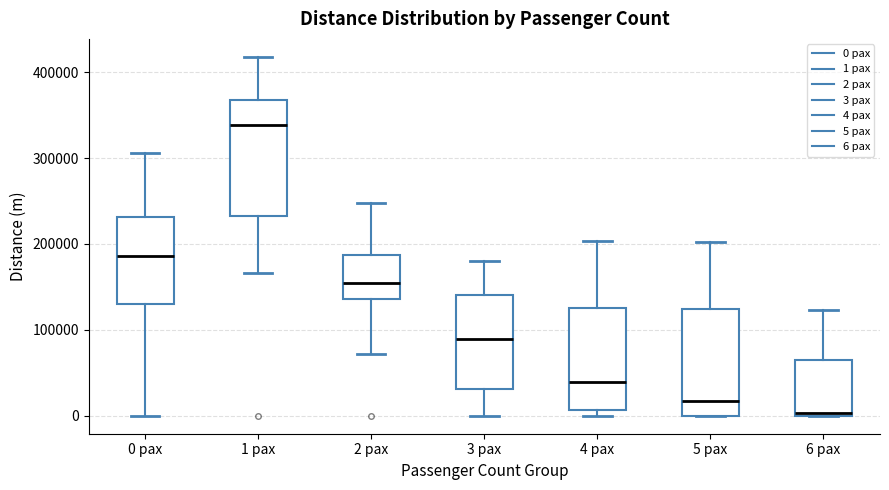

Reading left to right, read every box against the y-axis: the position of its median line, the range the box covers, and the ends of its whiskers. The values are not printed on the chart, so give them approximately, as read against the axis.

0 pax: median 190000, box 130000 to 230000, whiskers 0 to 310000
1 pax: median 340000, box 230000 to 370000, whiskers 170000 to 420000
2 pax: median 150000, box 140000 to 190000, whiskers 70000 to 250000
3 pax: median 90000, box 30000 to 140000, whiskers 0 to 180000
4 pax: median 40000, box 10000 to 130000, whiskers 0 to 200000
5 pax: median 20000, box 0 to 120000, whiskers 0 to 200000
6 pax: median 0 (just above the box's lower edge), box 0 to 70000, whiskers 0 to 120000